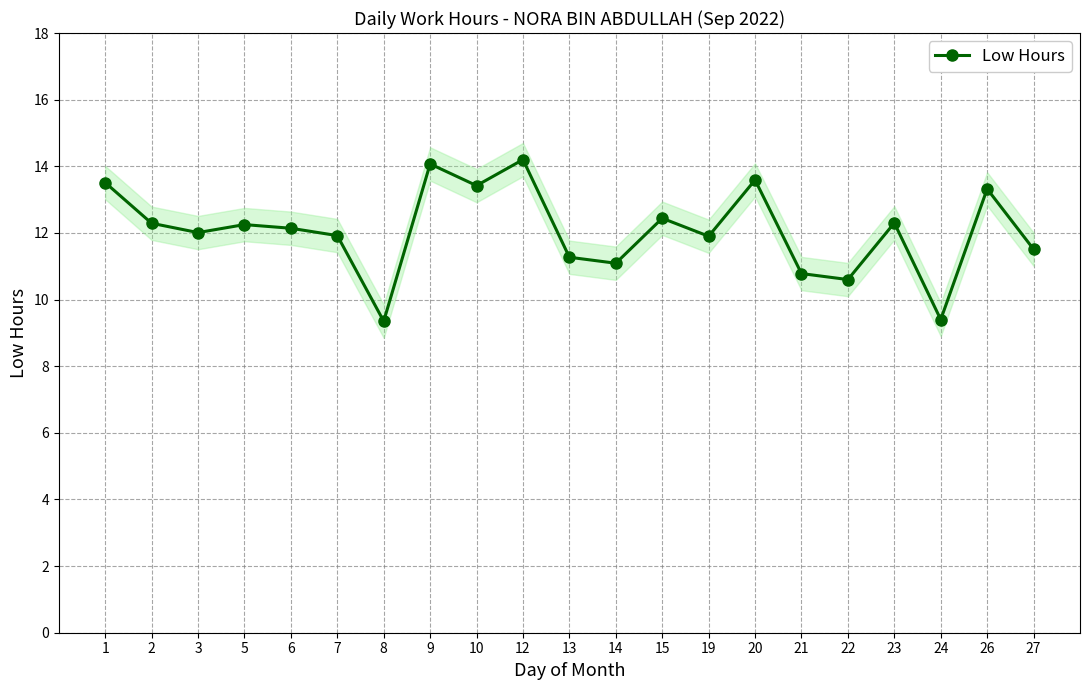

Is it true that the value at 23 is 18.2?

False